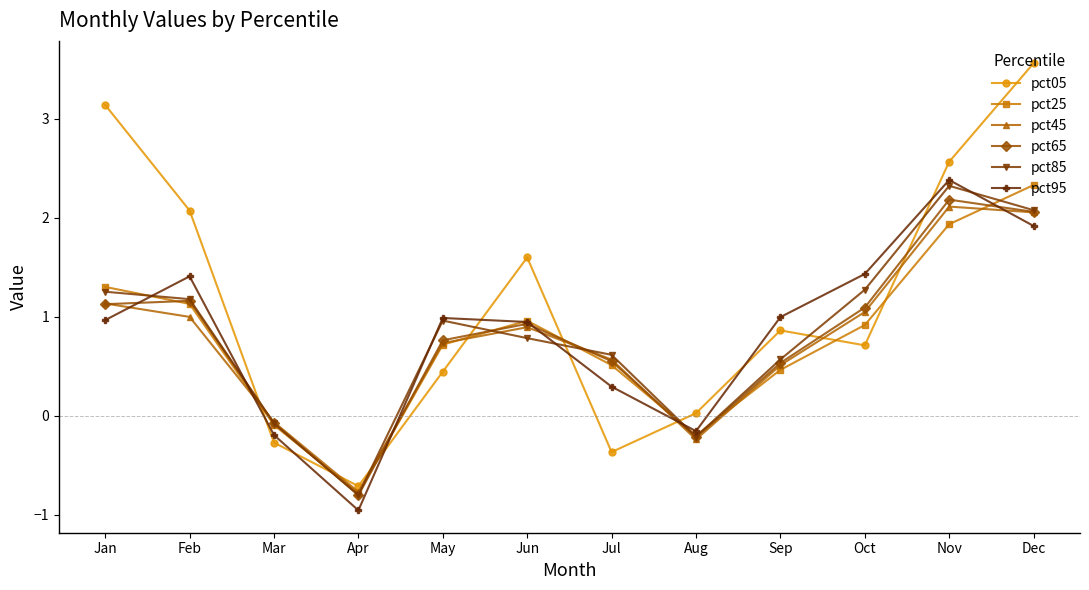

Is it true that pct65 equals 3.2 at Nov?

False